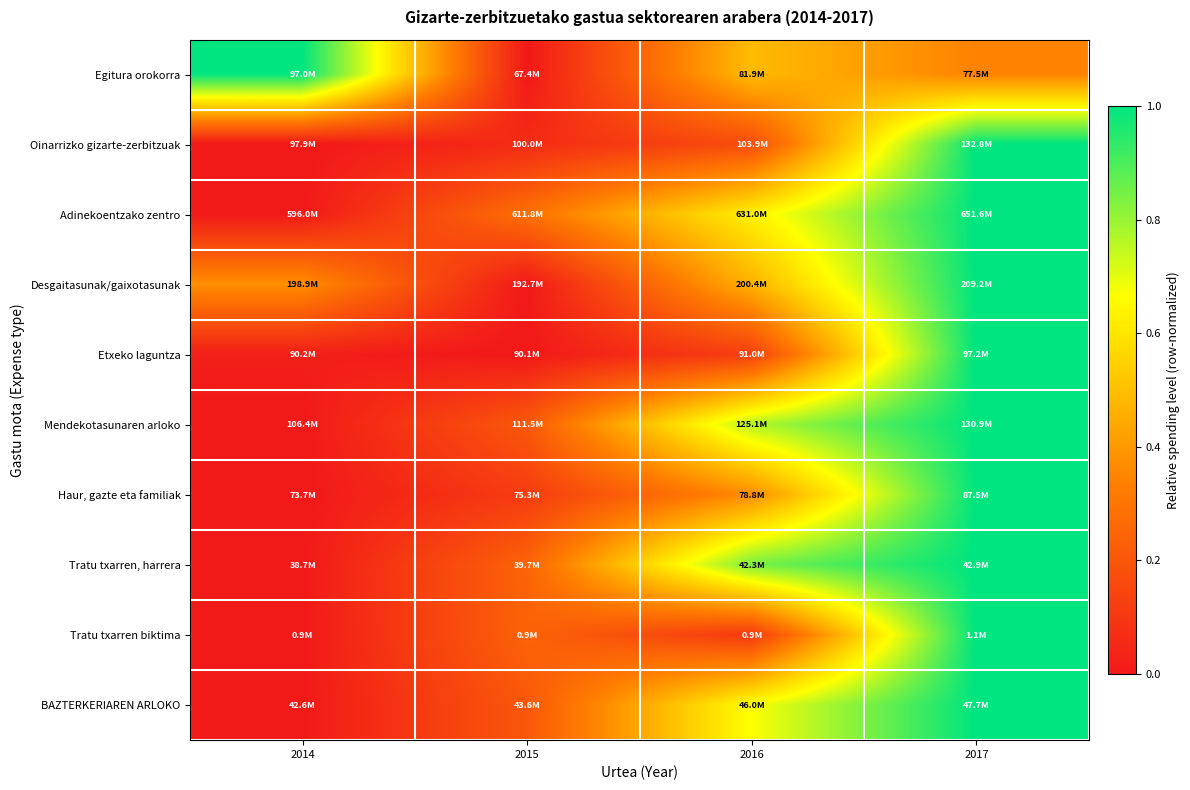

Reading left to right, list all the values displayed in this chart.

Egitura orokorra: 2014=1.0	2015=0.0	2016=0.5	2017=0.3
Oinarrizko gizarte-zerbitzuak: 2014=0.0	2015=0.1	2016=0.2	2017=1.0
Adinekoentzako zentro: 2014=0.0	2015=0.3	2016=0.6	2017=1.0
Desgaitasunak/gaixotasunak: 2014=0.4	2015=0.0	2016=0.5	2017=1.0
Etxeko laguntza: 2014=0.0	2015=0.0	2016=0.1	2017=1.0
Mendekotasunaren arloko: 2014=0.0	2015=0.2	2016=0.8	2017=1.0
Haur, gazte eta familiak: 2014=0.0	2015=0.1	2016=0.4	2017=1.0
Tratu txarren, harrera: 2014=0.0	2015=0.2	2016=0.8	2017=1.0
Tratu txarren biktima: 2014=0.0	2015=0.2	2016=0.1	2017=1.0
BAZTERKERIAREN ARLOKO: 2014=0.0	2015=0.2	2016=0.7	2017=1.0